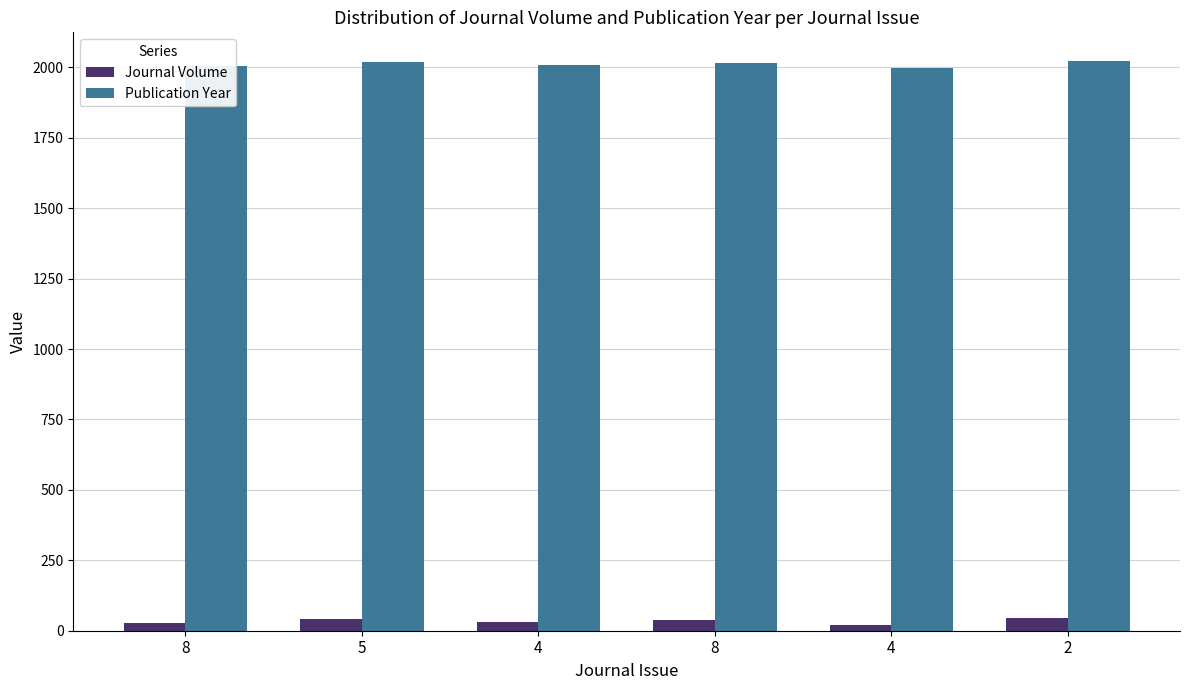

Does the chart contain stacked bars?

No